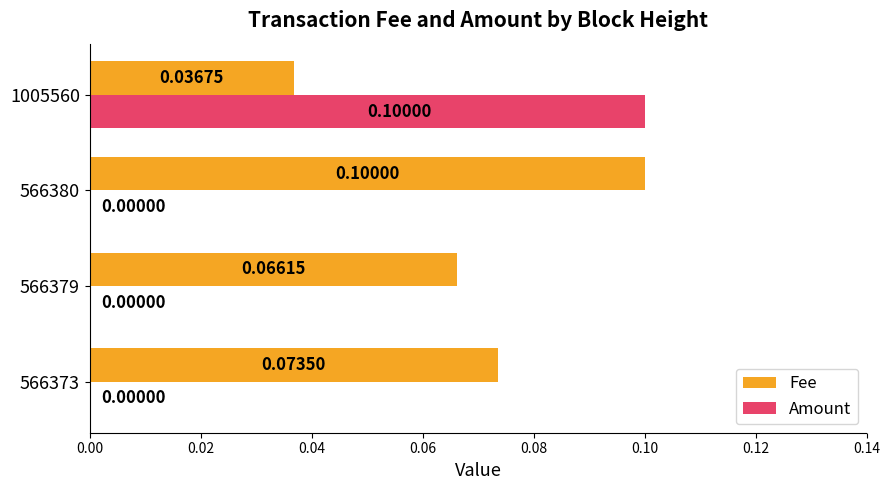

Which series changed the most between 566379 and 1005560?

Amount